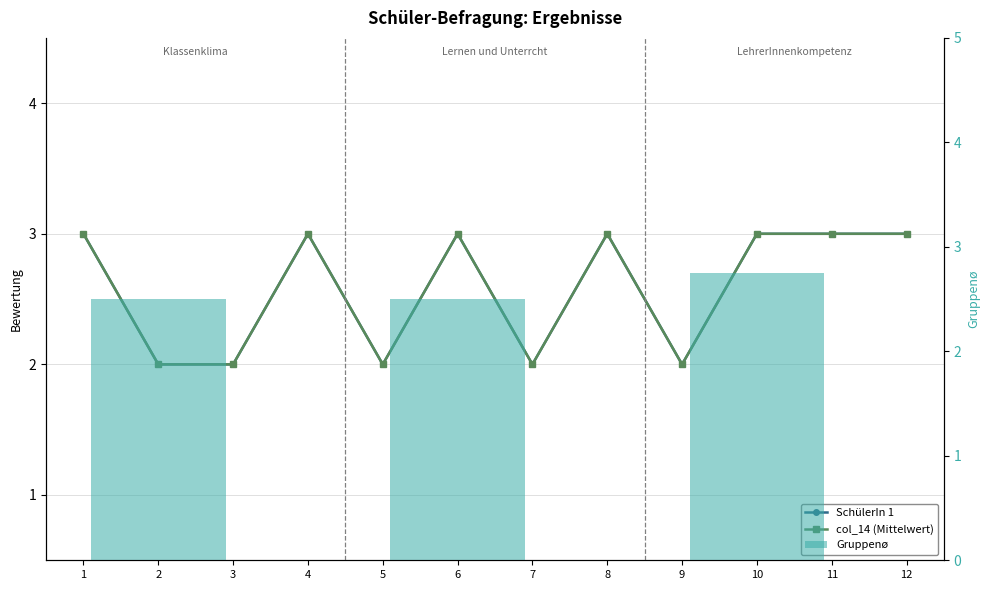

How many data points in SchülerIn 1 are less than 3?

5